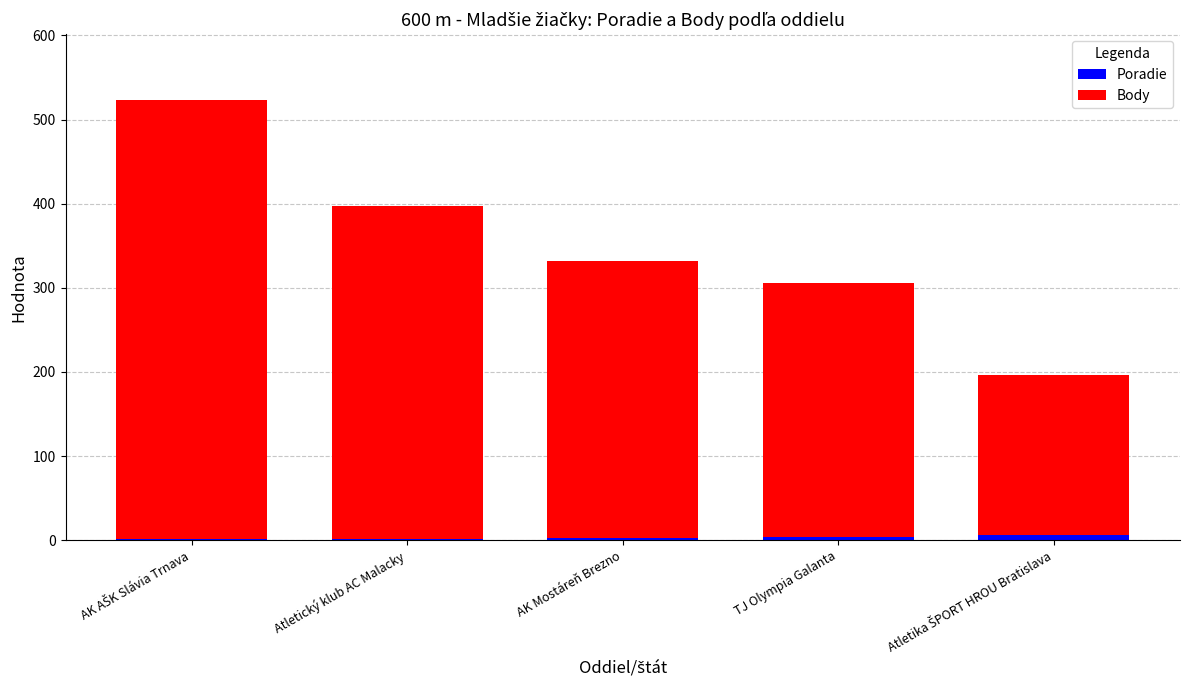

True or false: Poradie has a value of 2 at Atletický klub AC Malacky.

True